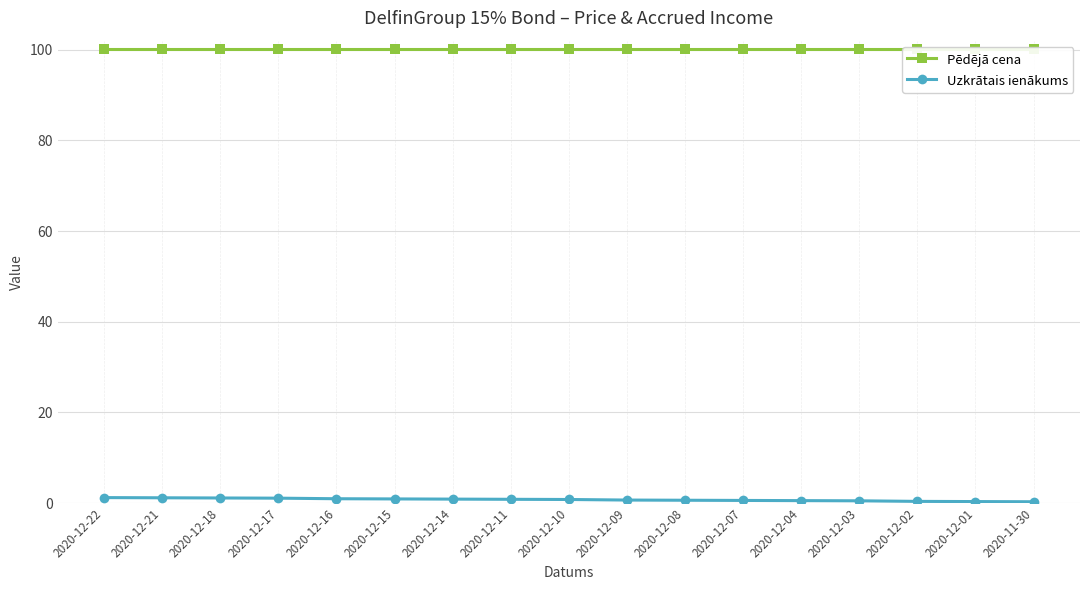

Between 2020-12-02 and 2020-12-07, which is larger?

2020-12-02